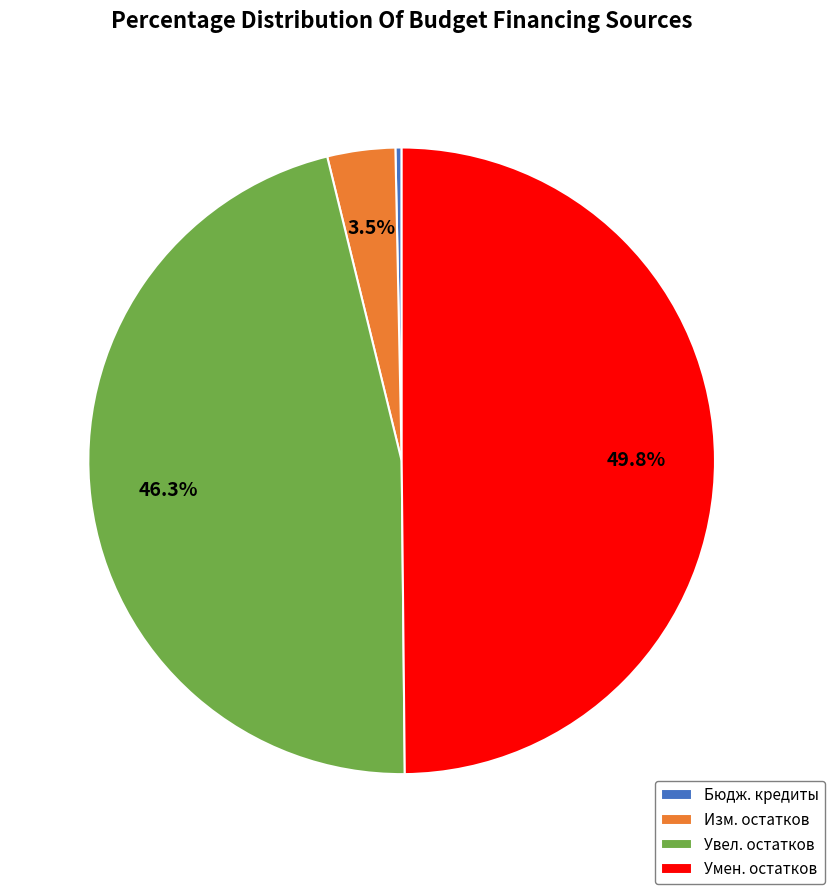

Which category has the biggest portion of the pie?

Умен. остатков